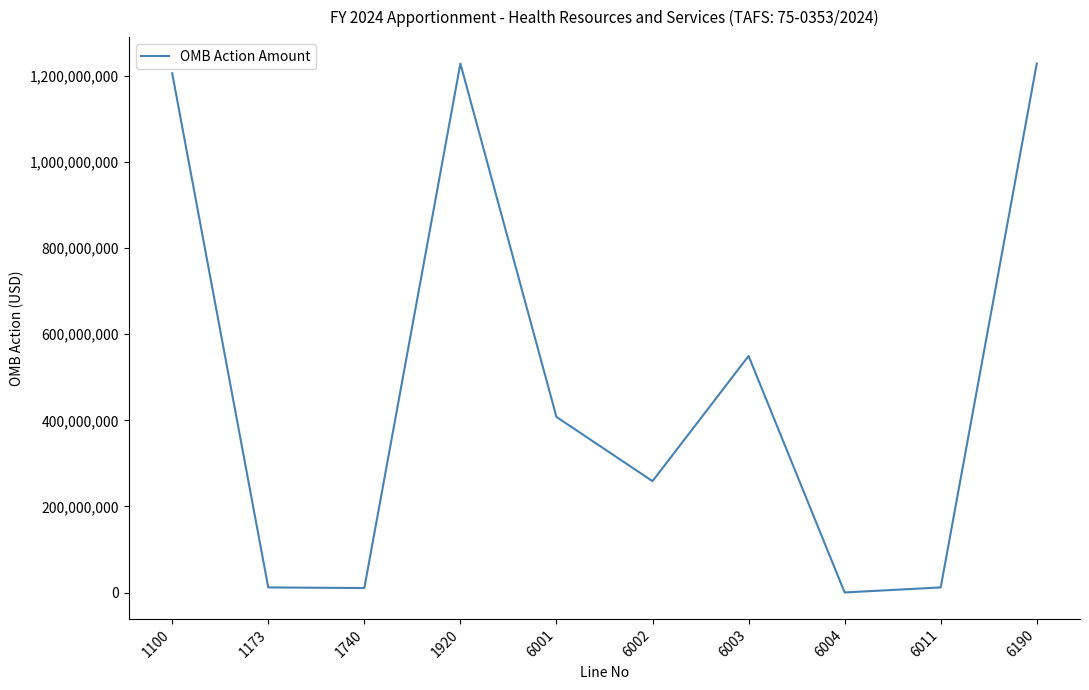

What is the difference between the maximum and minimum values?

1228020800